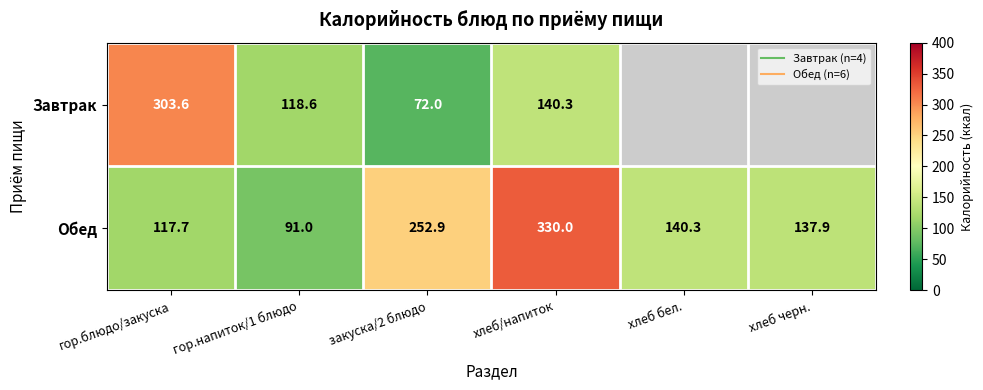

What is the total value across all series at гор.блюдо/закуска?

421.3